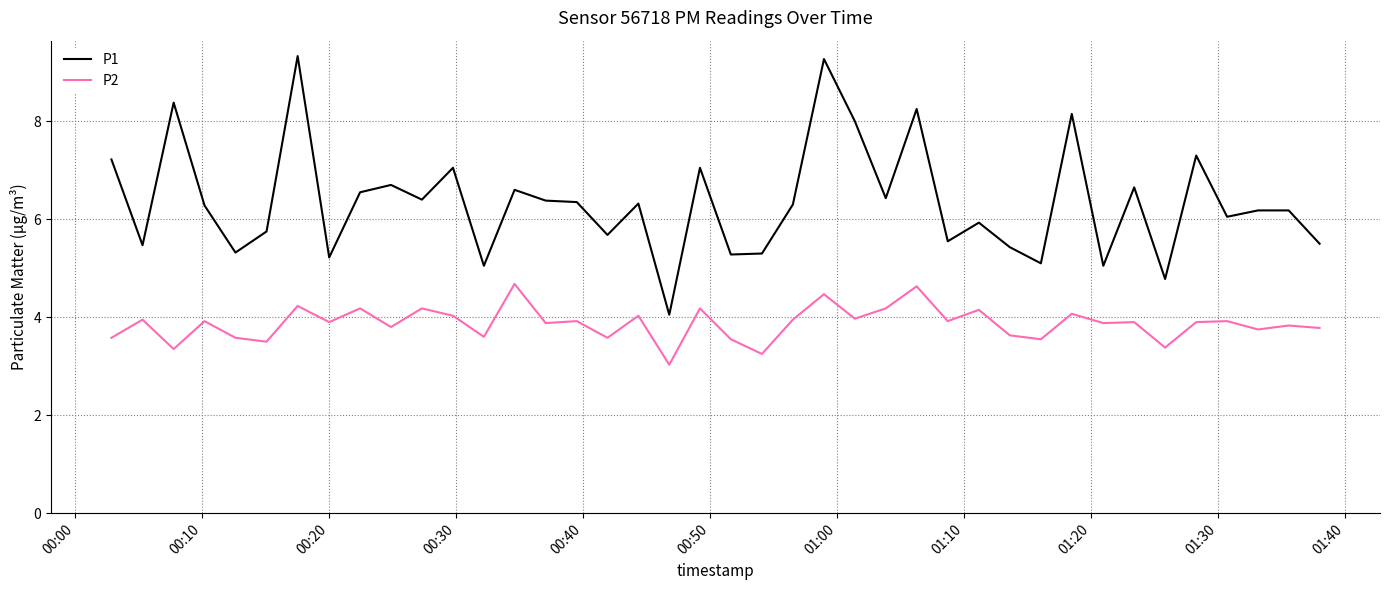

What is the smallest value displayed?

3.0